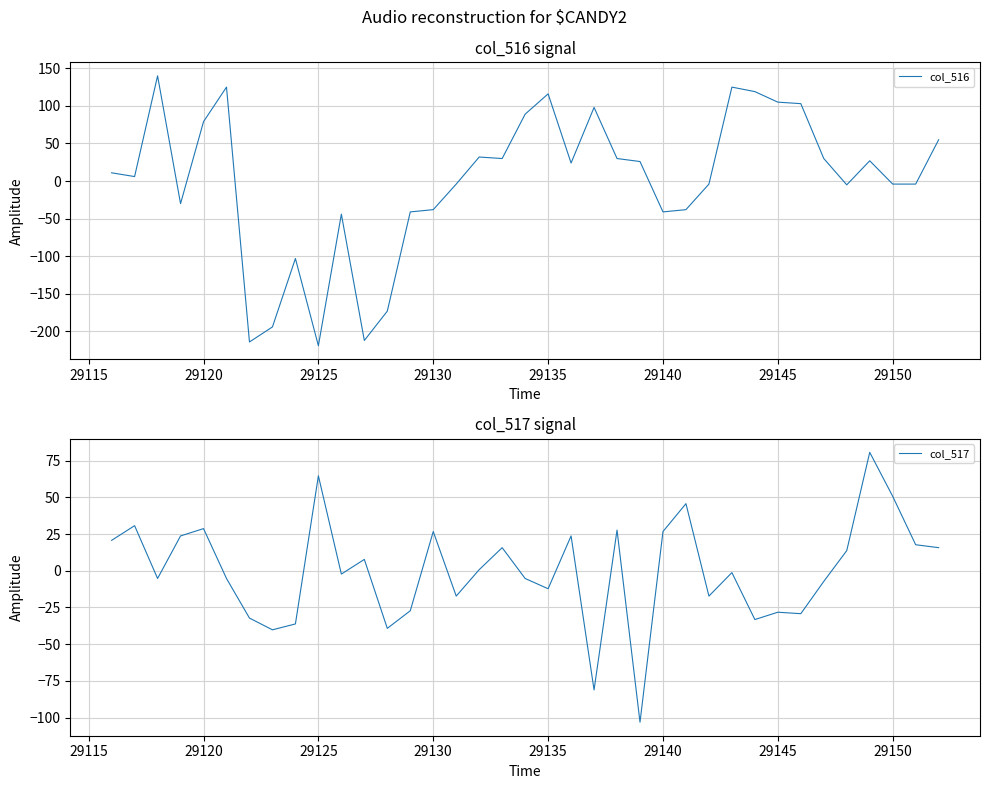

What is the highest value of the col_516 series?

139.9